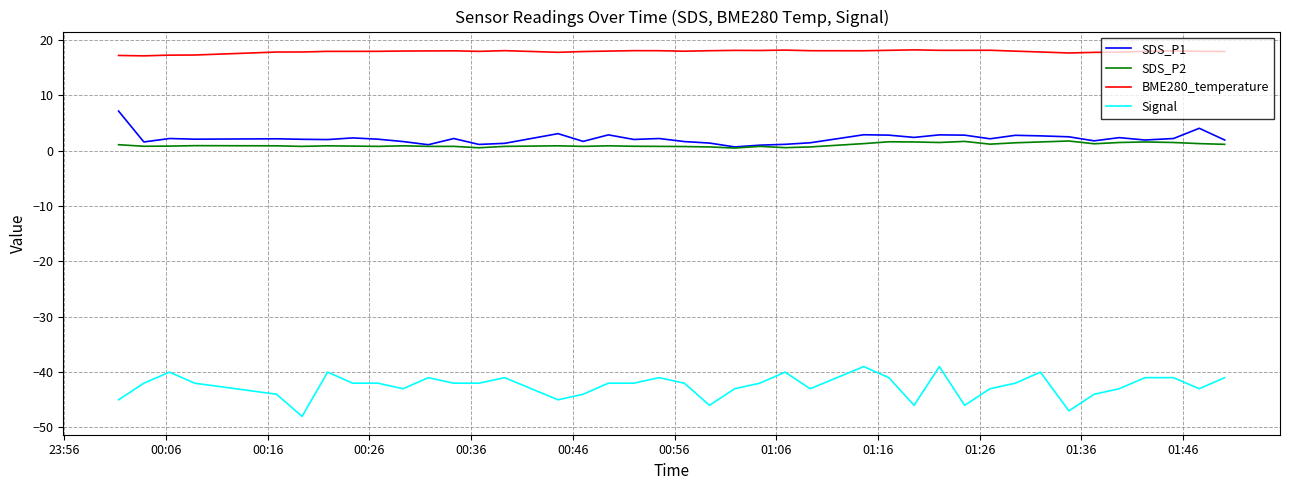

True or false: BME280_temperature and SDS_P2 cross at least once.

False